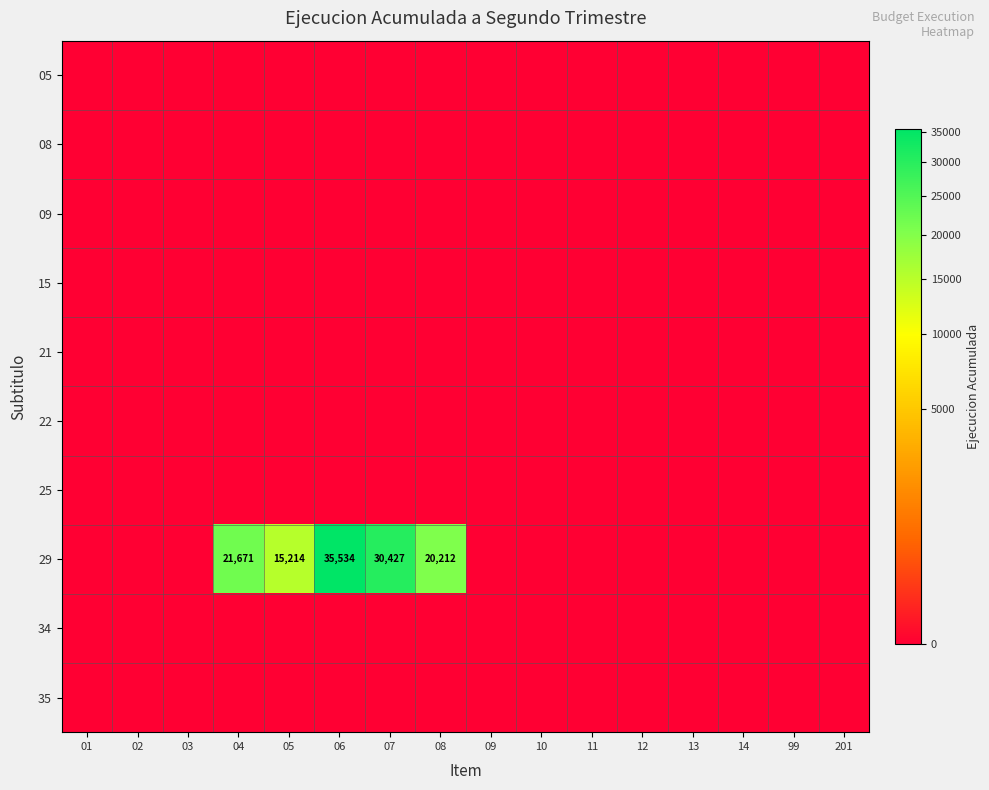

Rank the series by their maximum value, from highest to lowest.

29, 05, 08, 09, 15, 21, 22, 25, 34, 35